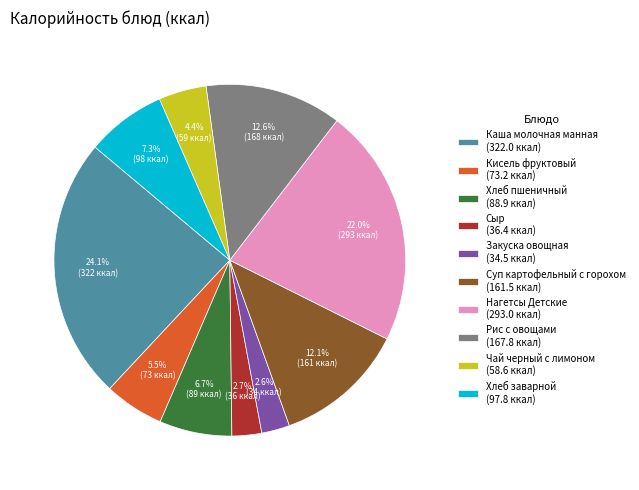

What is the largest slice in the pie chart?

Каша молочная манная